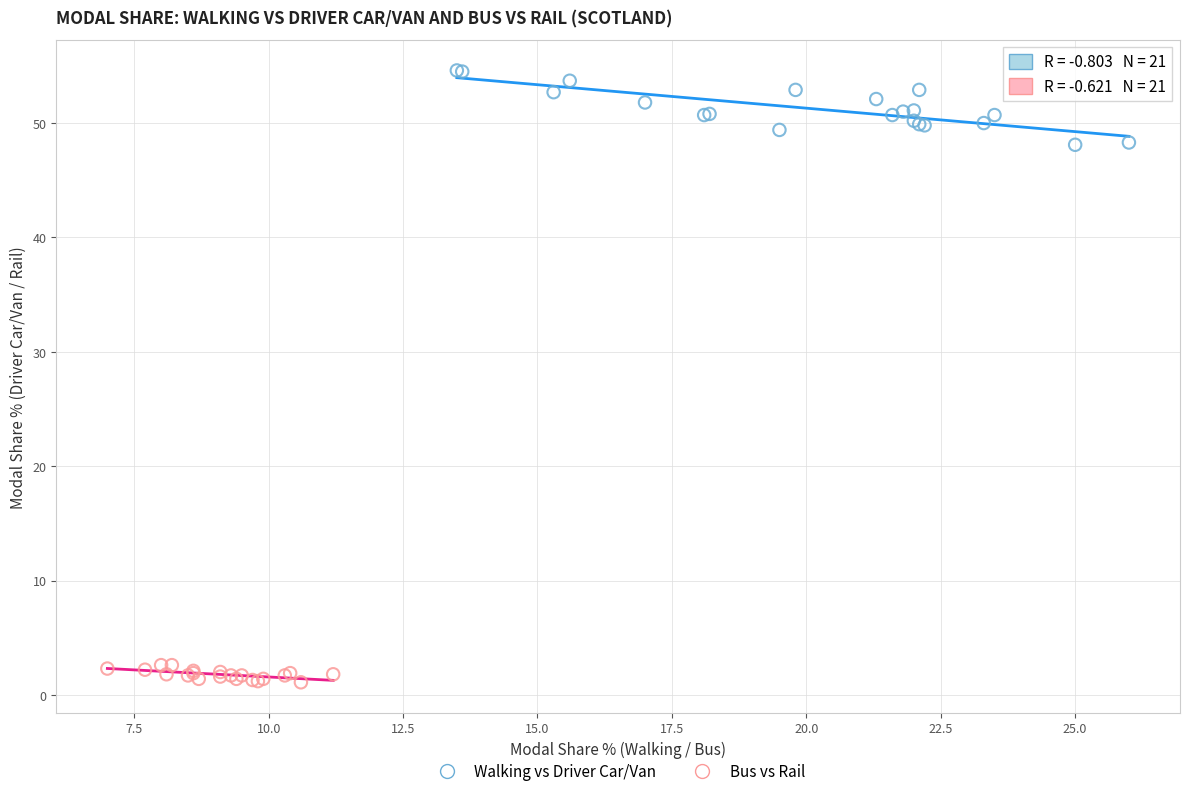

Which series has the largest Y range (max minus min)?

Walking vs Driver Car/Van